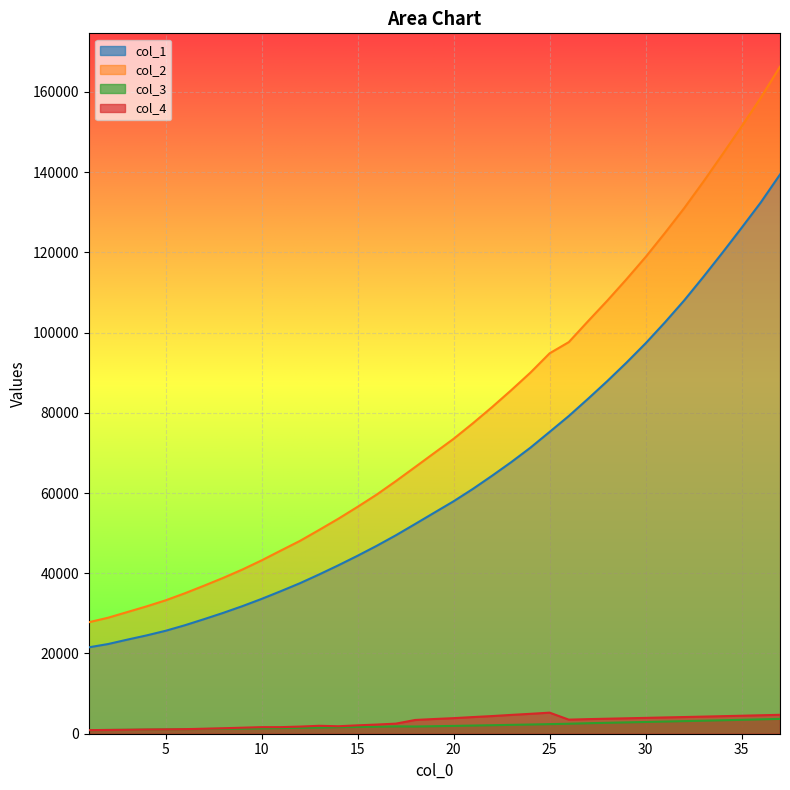

Which series has the largest range (max minus min)?

col_2